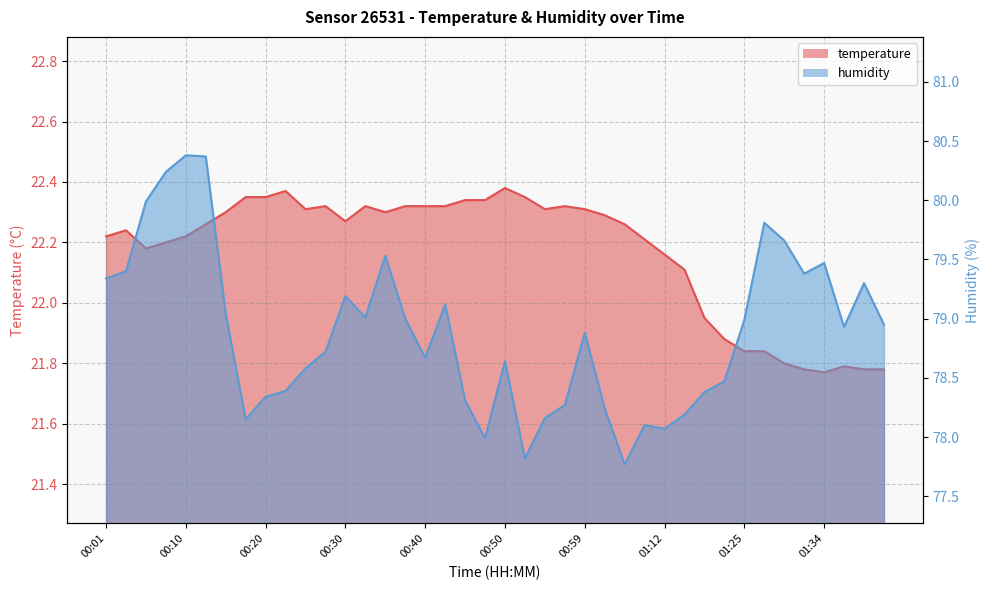

List the labels in order of temperature value, smallest first.

01:34, 01:32, 01:42, 01:44, 01:39, 01:29, 01:25, 01:27, 01:20, 01:17, 01:15, 01:12, 00:06, 00:08, 01:10, 00:01, 00:10, 00:03, 00:13, 01:04, 00:30, 01:02, 00:15, 00:35, 00:25, 00:54, 00:59, 00:28, 00:33, 00:37, 00:40, 00:42, 00:57, 00:45, 00:47, 00:18, 00:20, 00:52, 00:23, 00:50